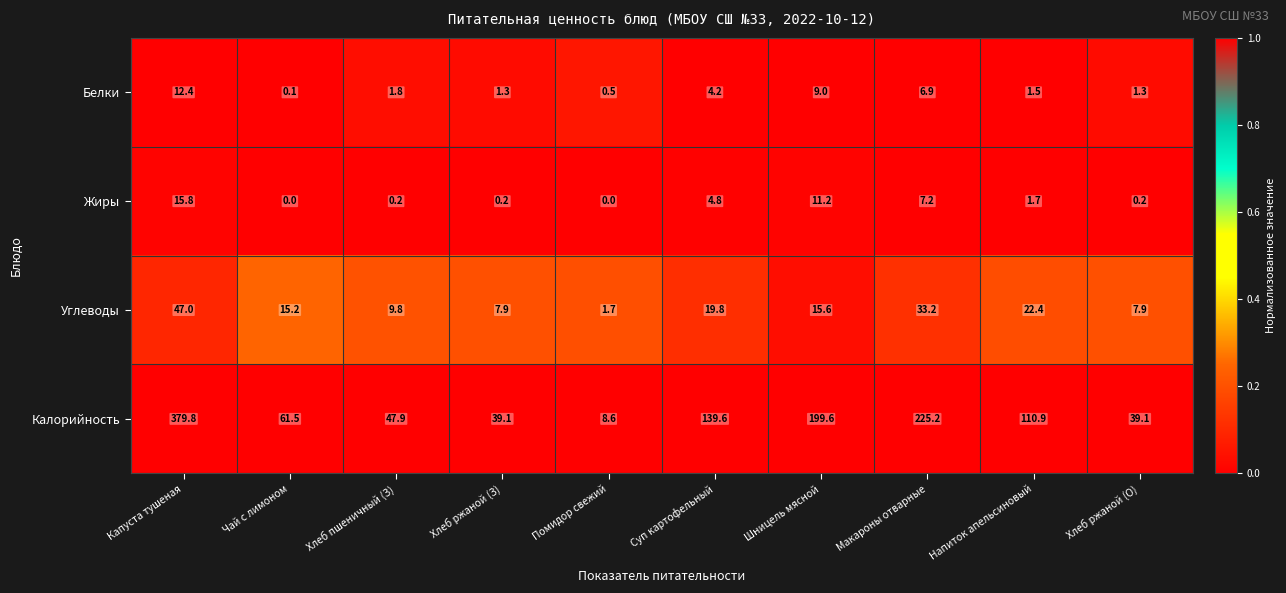

Which series has the widest spread of values?

Калорийность